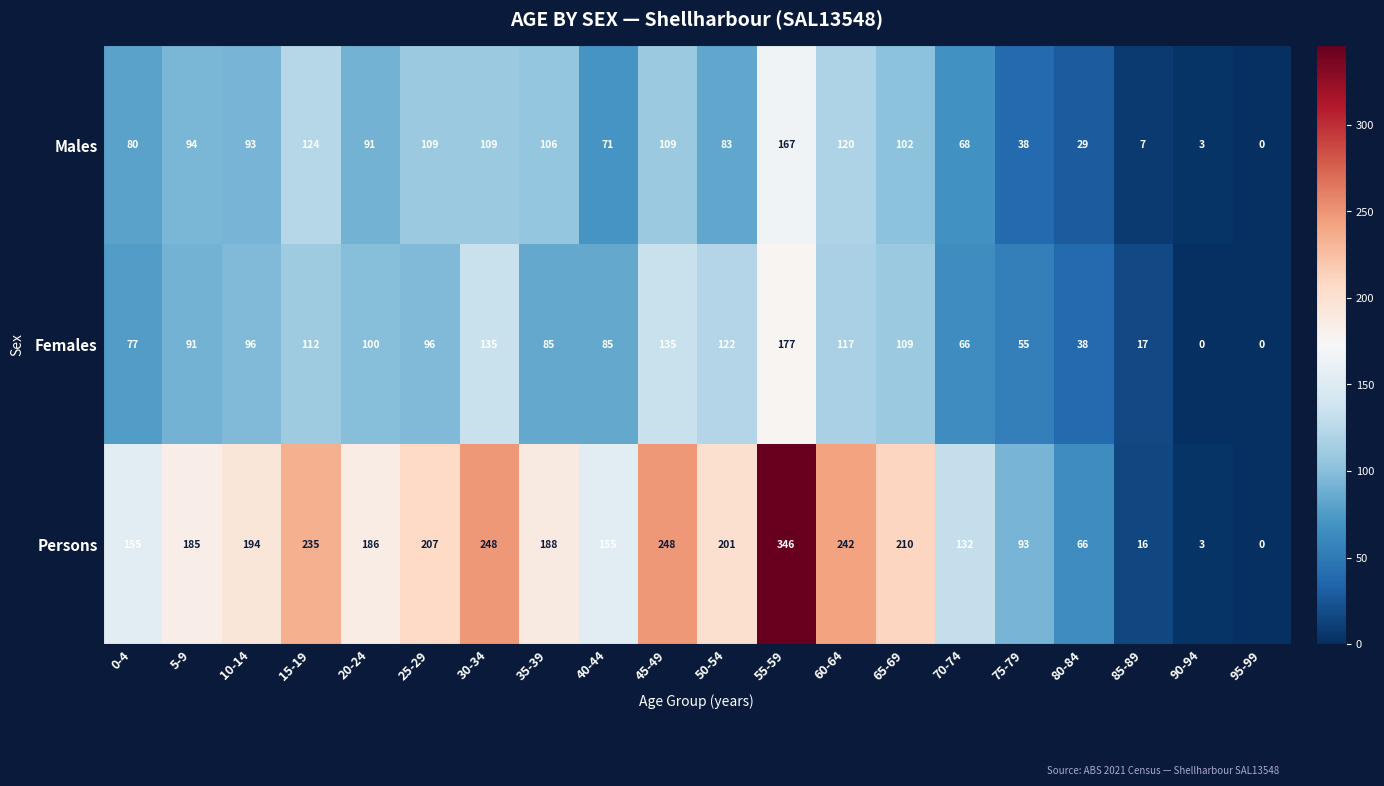

Which series has the largest range (max minus min)?

Persons